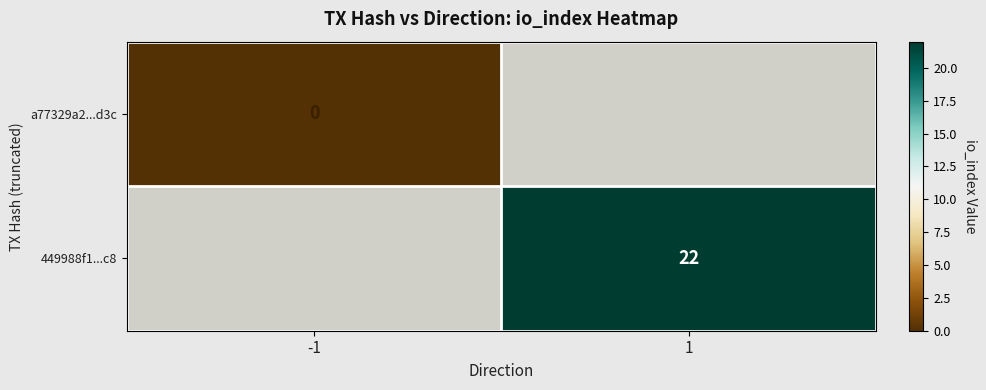

The value of 449988f1...c8 at 1 is 14. True or false?

False